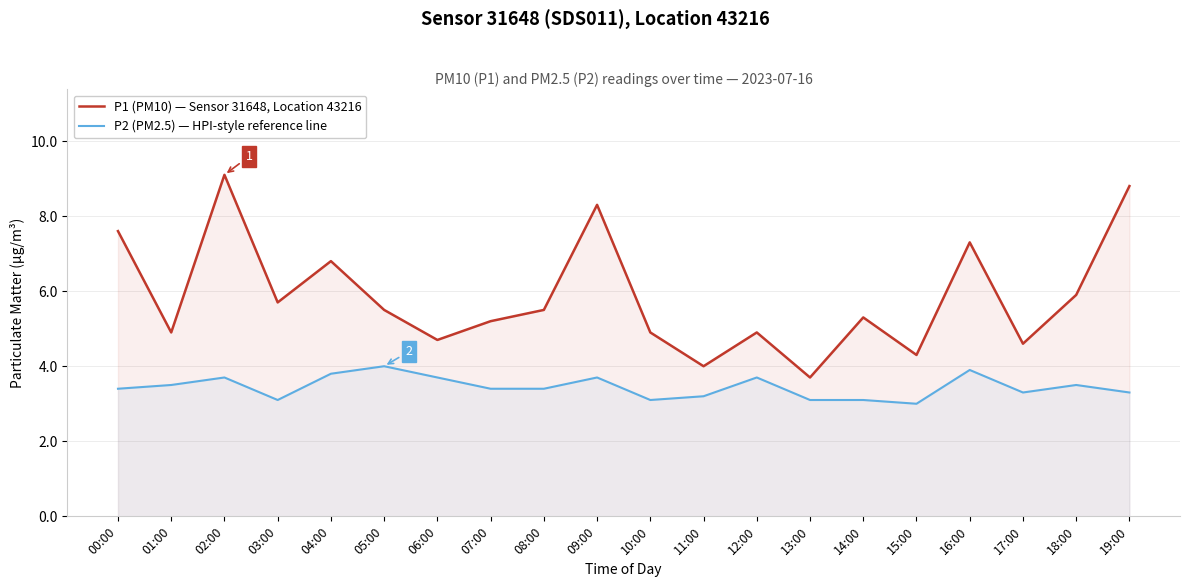

The value of P2 (PM2.5) — HPI-style reference line at 03:00 is 4.9. True or false?

False